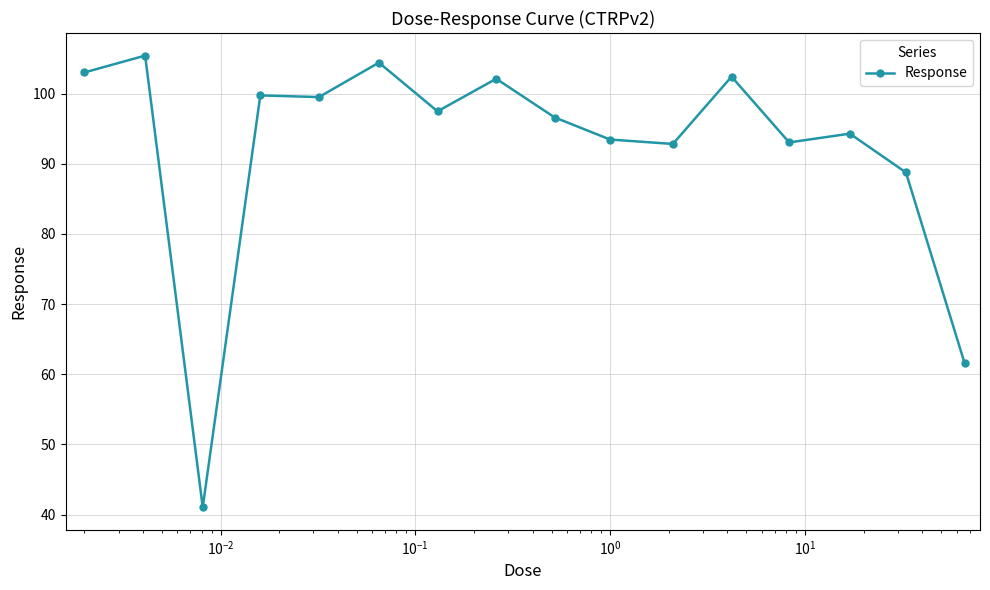

What is the value of the 13th point from the left?

93.0